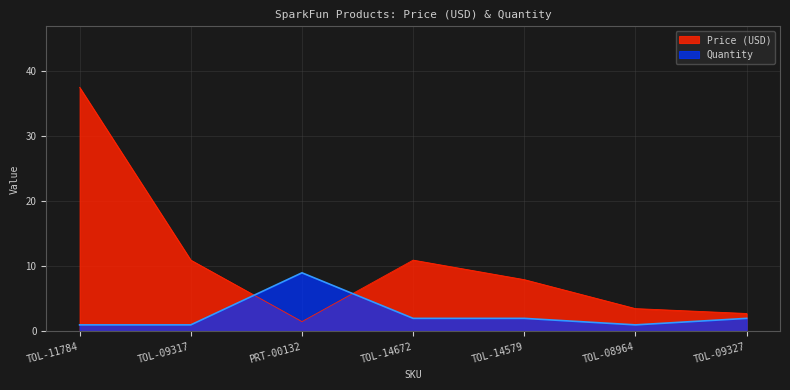

What is the label of the 5th point from the right?

PRT-00132